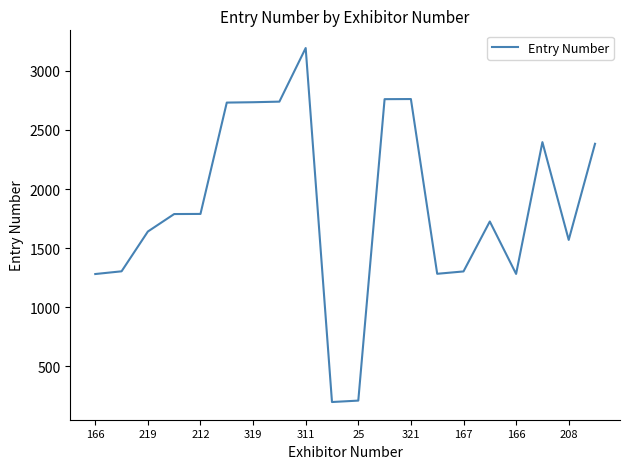

What is the minimum value shown in the chart?

196